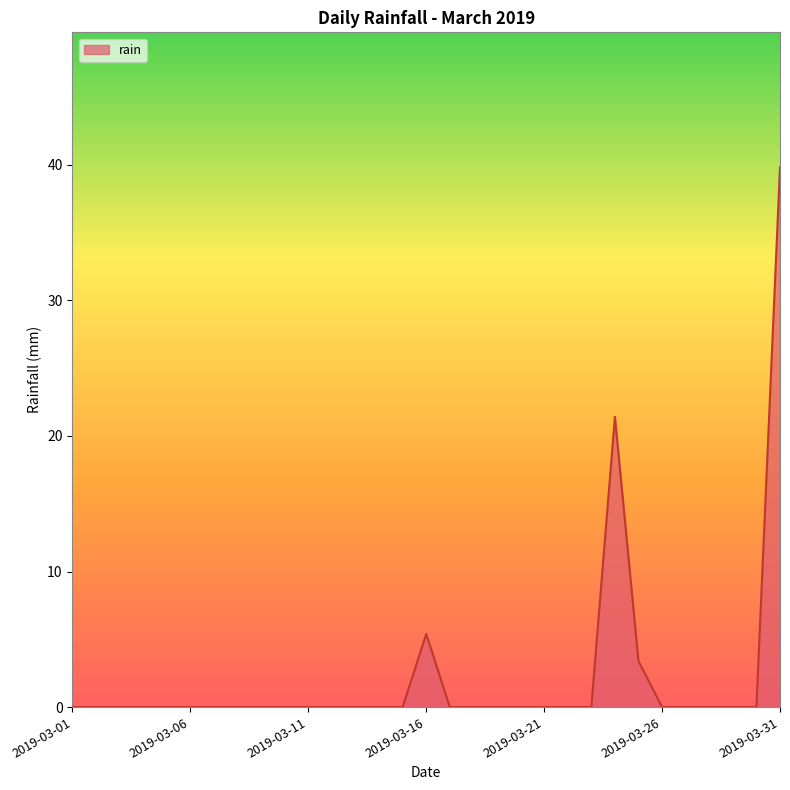

What is the difference between the second highest and minimum values?

21.4